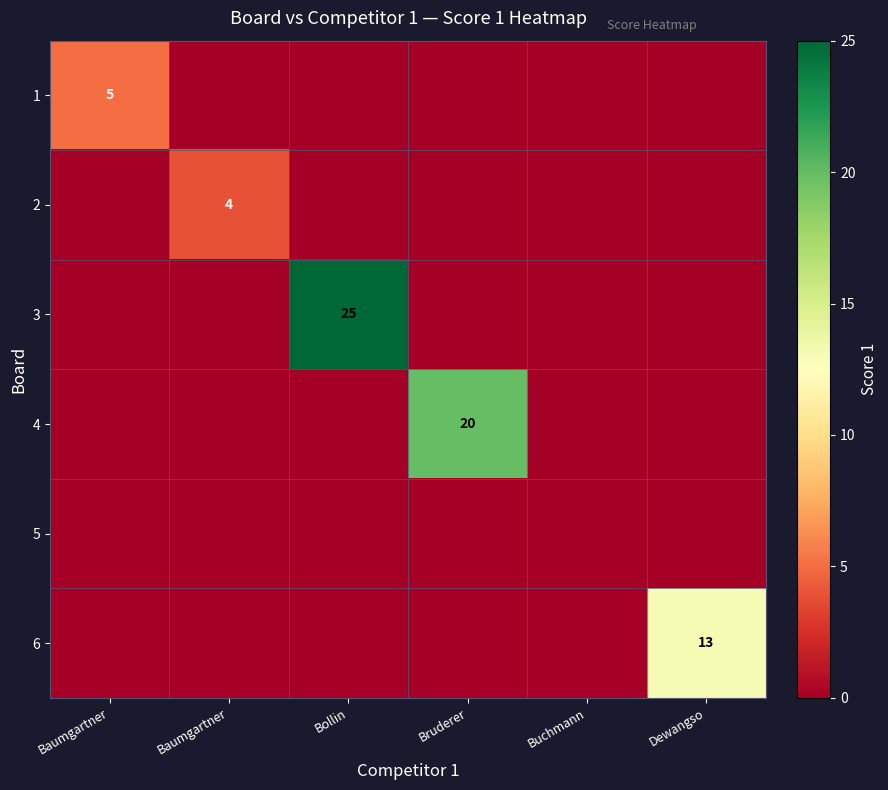

At which label is 5 closest to 0?

Baumgartner